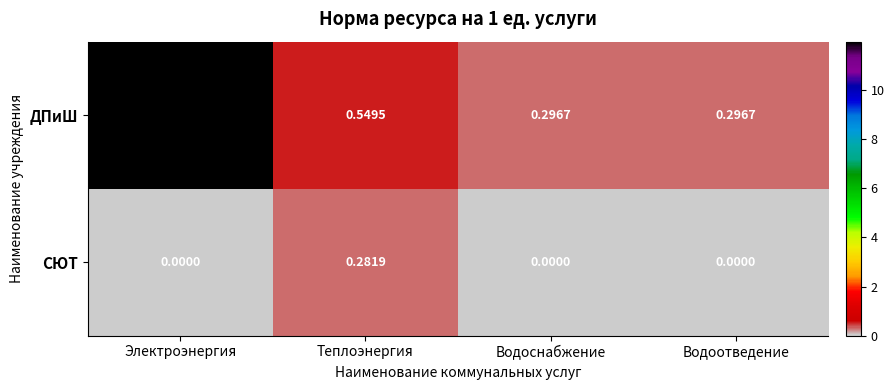

Where is ДПиШ nearest to the value 6?

Теплоэнергия